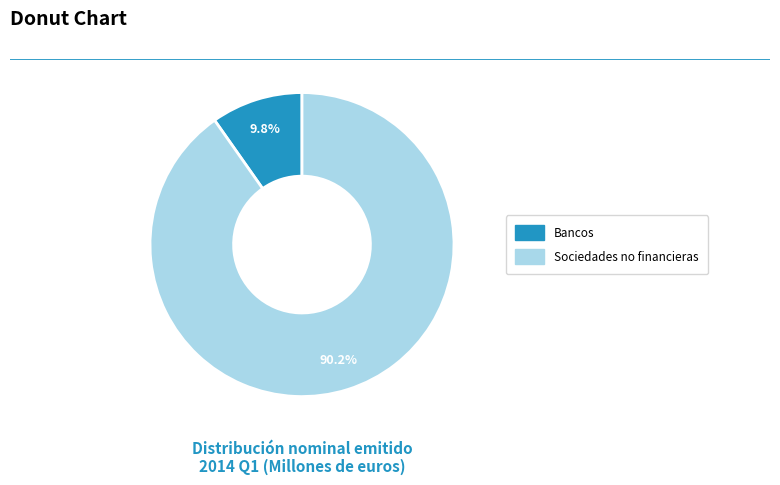

Between Sociedades no financieras and Bancos, which is larger?

Sociedades no financieras